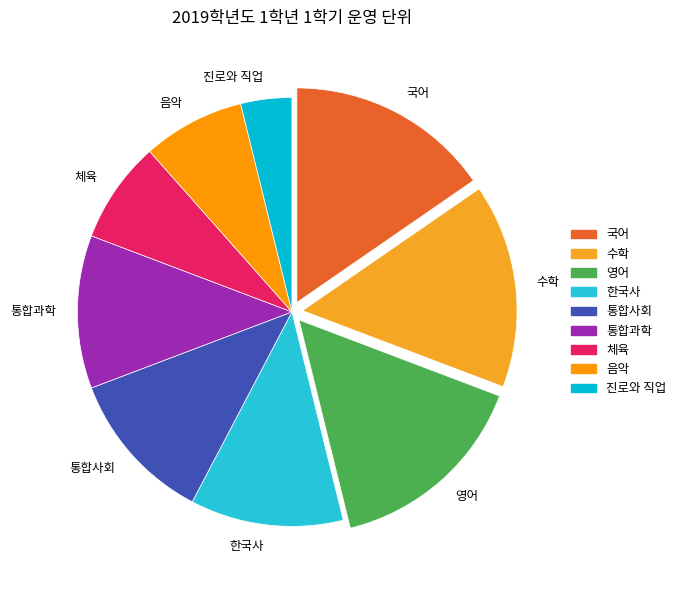

Do 수학 and 음악 together represent more than half of the pie?

No